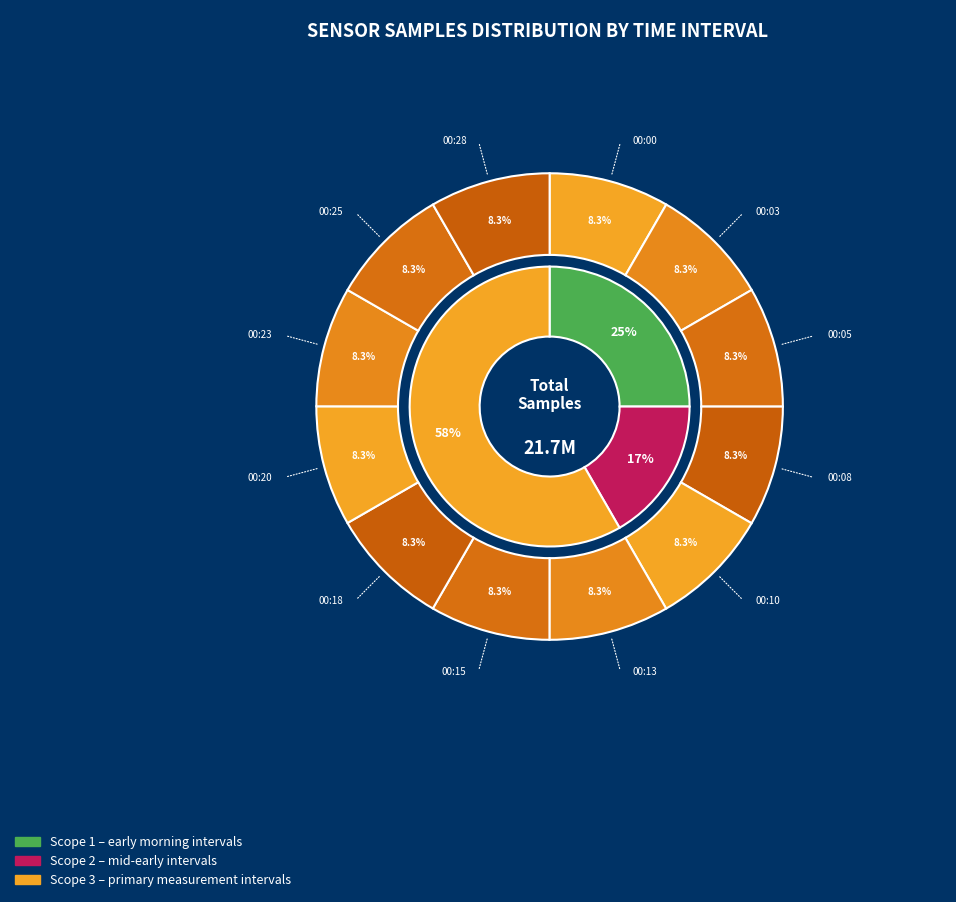

True or false: 00:13 accounts for 19% of the total.

False